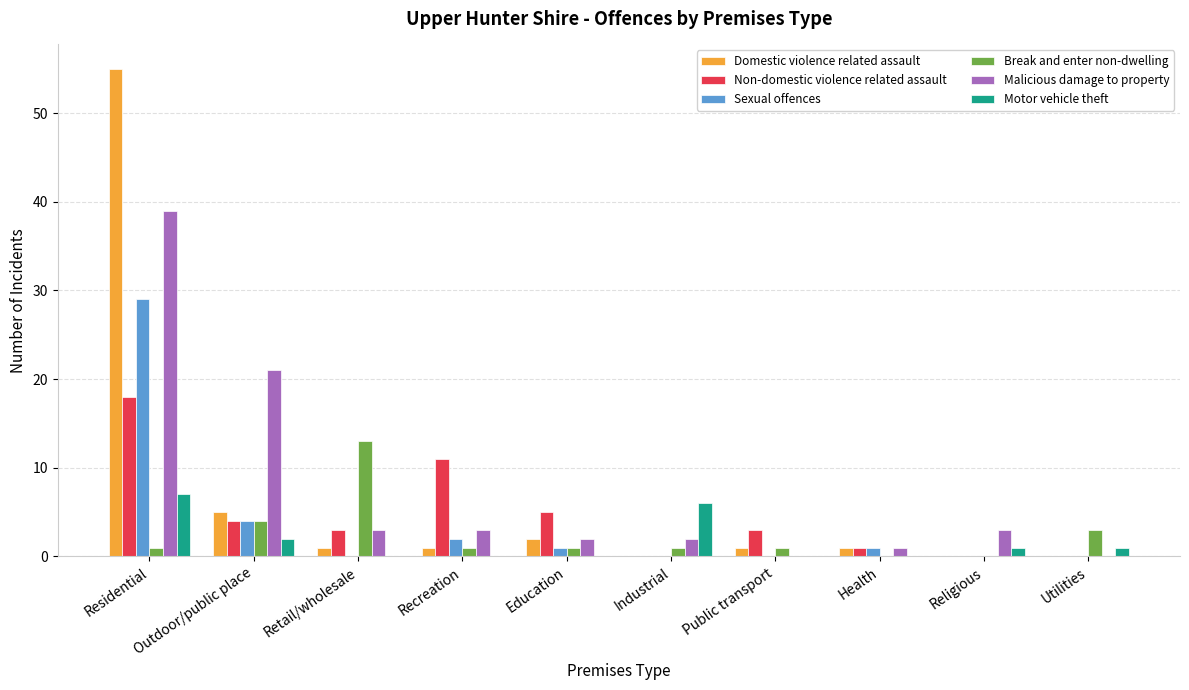

Which label corresponds to the largest value in the chart?

Residential